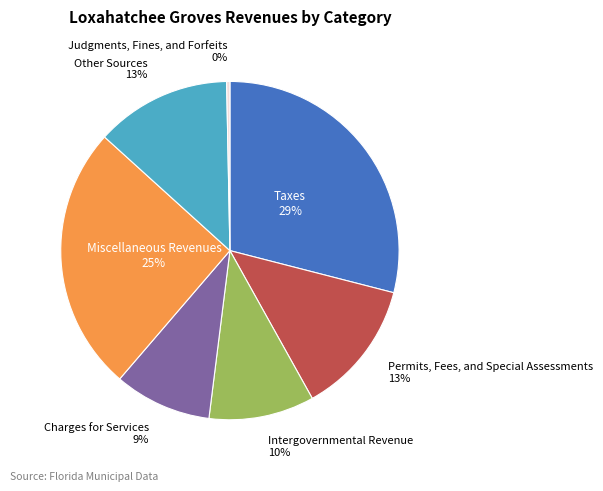

To the nearest percent, what is the difference between the largest and smallest slice percentages?

29%